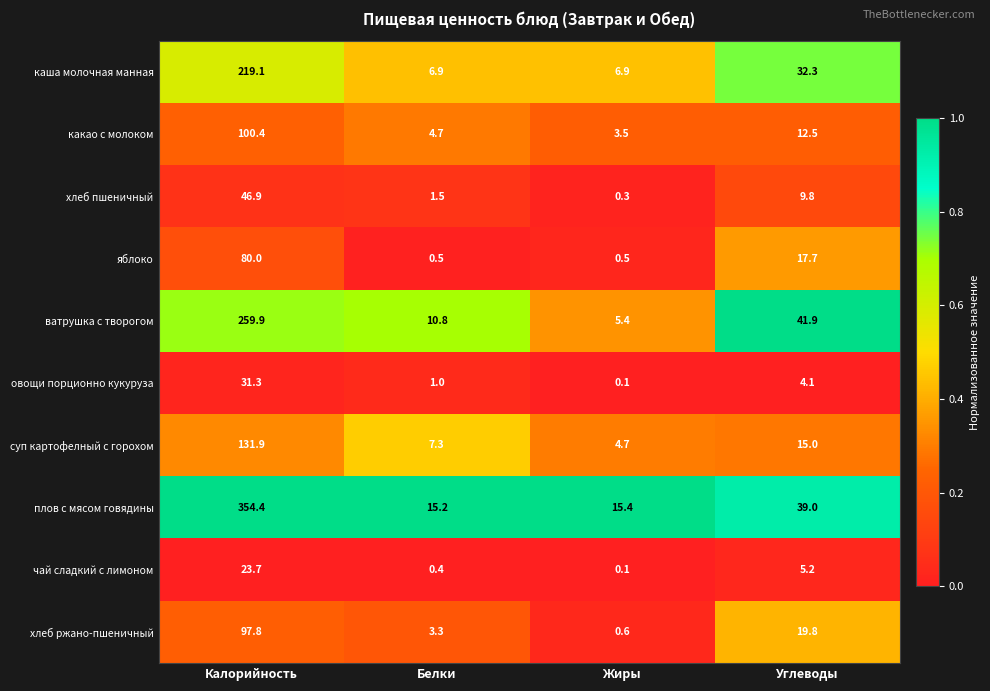

What is the spread (max minus min) of values at Углеводы?

37.8